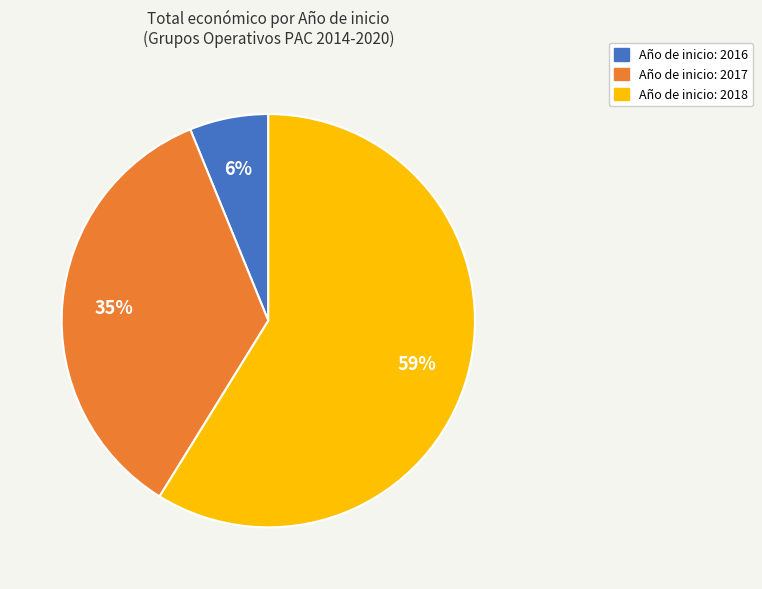

Is there any slice that represents more than half of the pie?

Yes